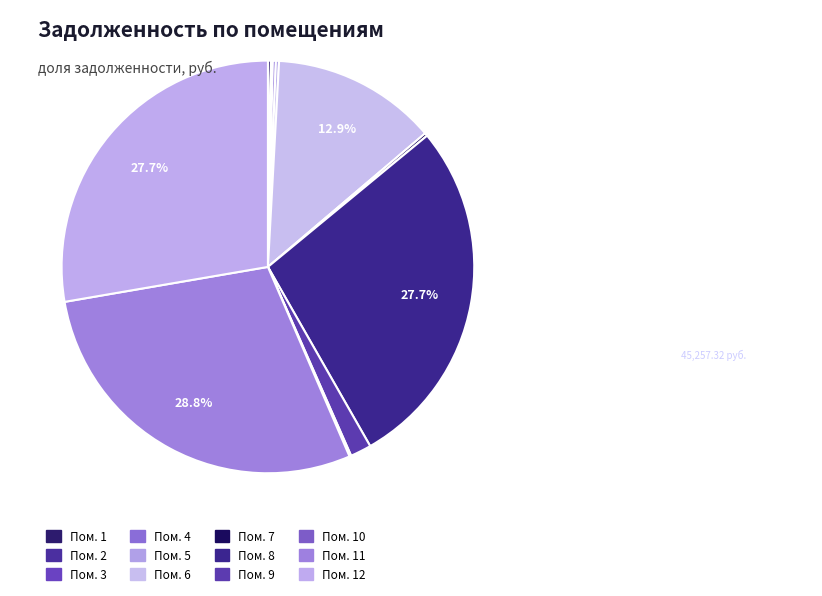

Which slice is the smallest?

2